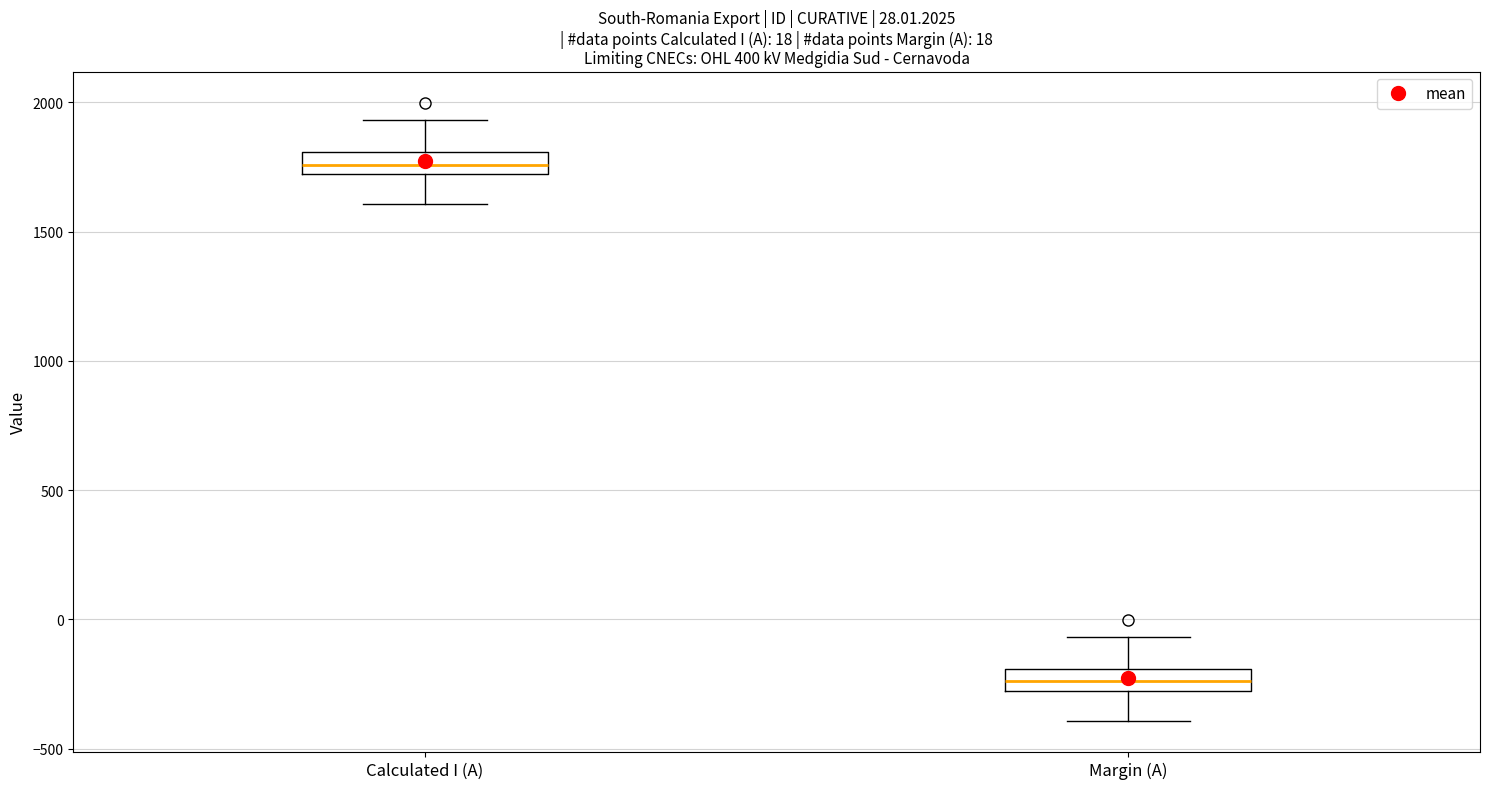

Which box's median line is the lowest?

Margin (A)